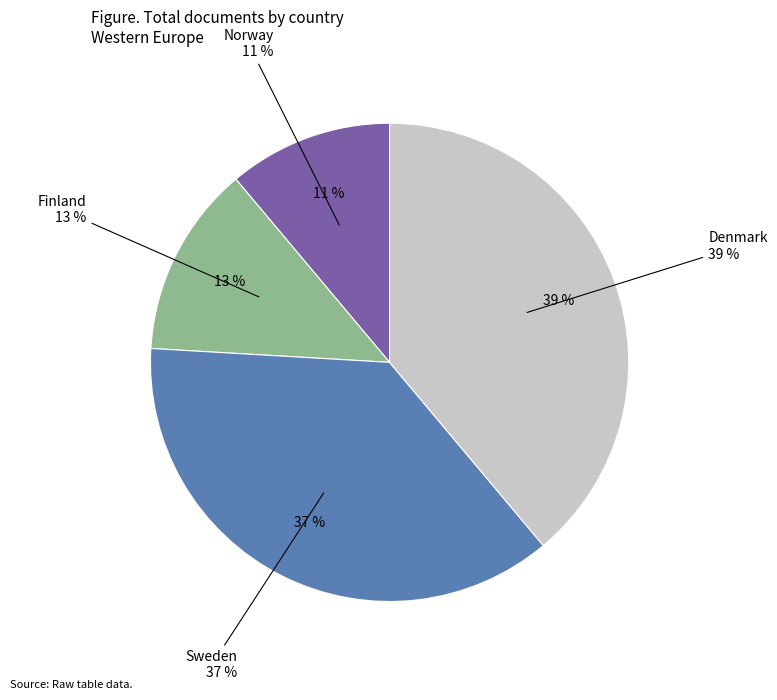

Which slice is the largest?

Denmark